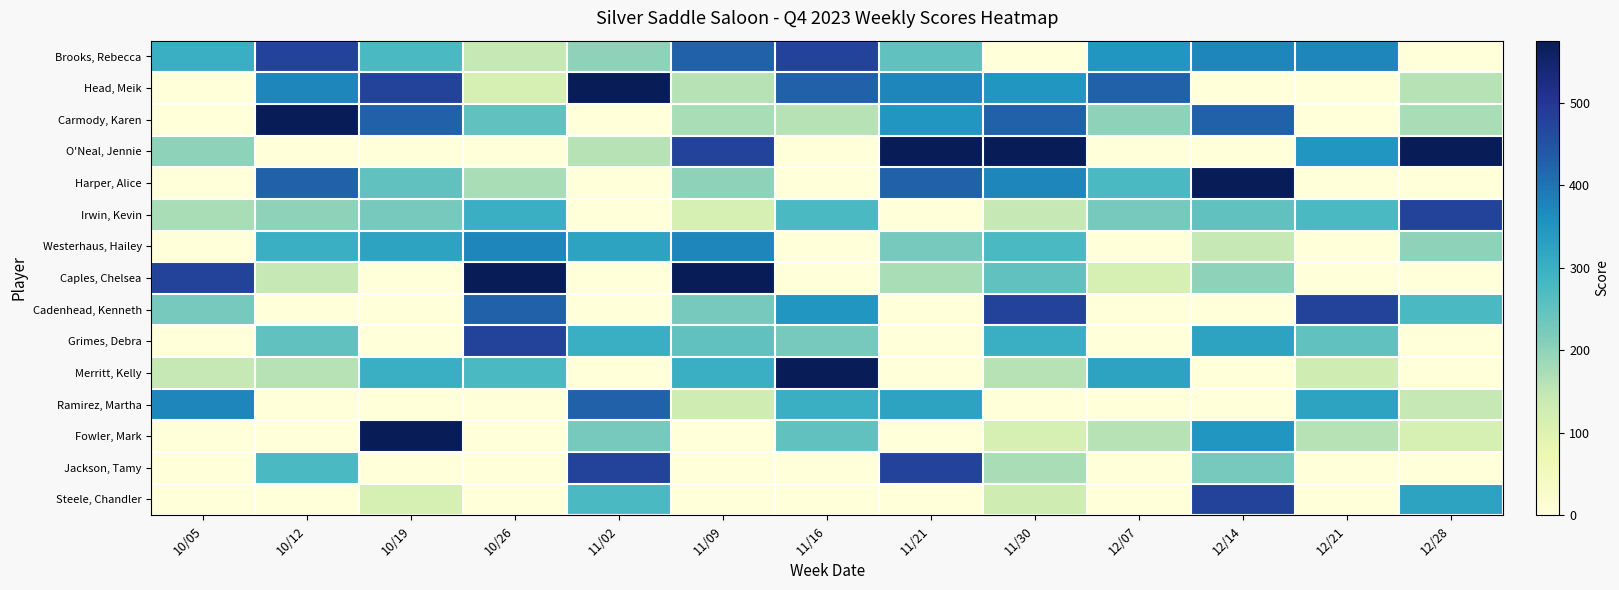

How many categories are shown in the chart?

13